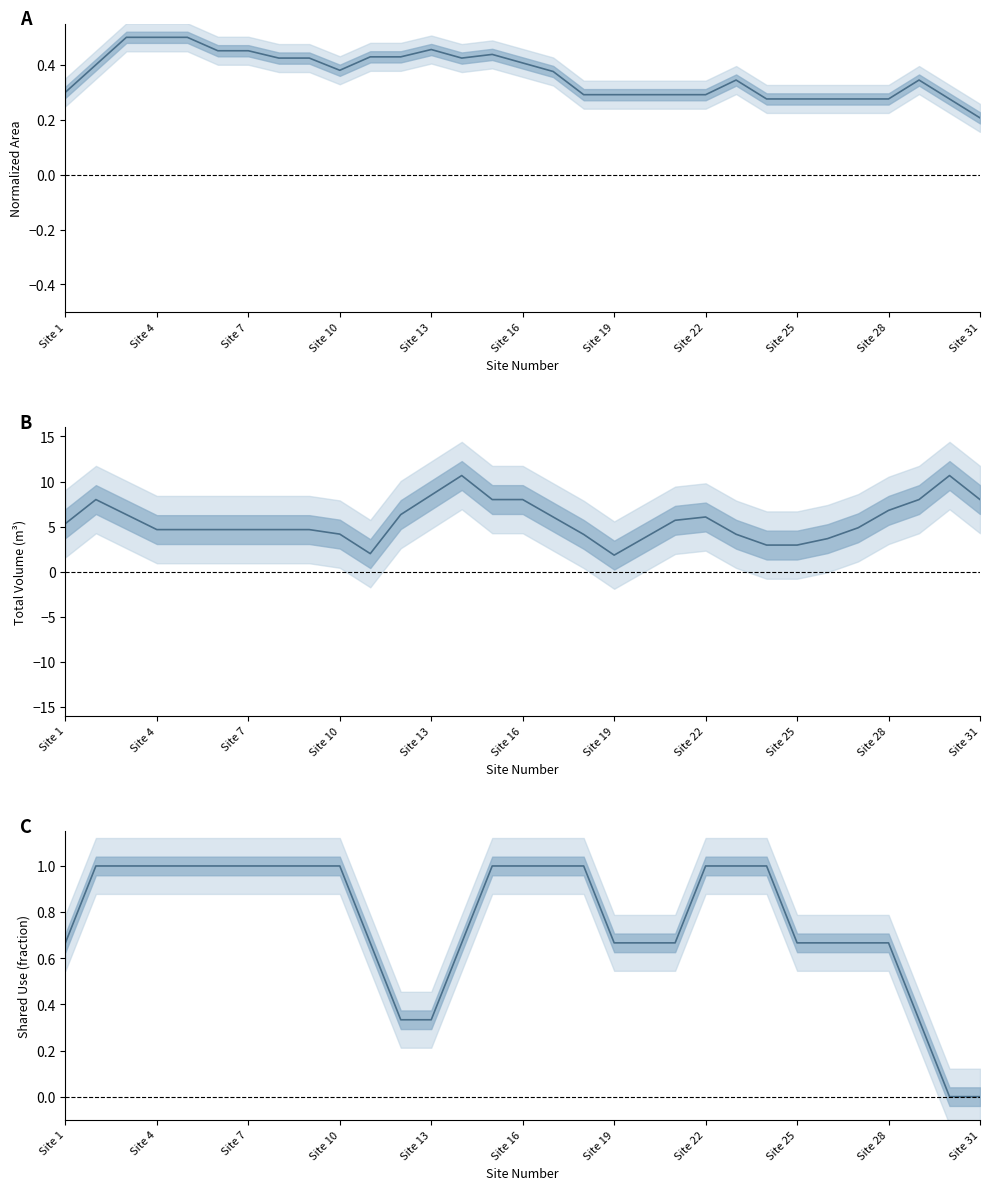

How many data points in Volume (m³) are less than 4?

6